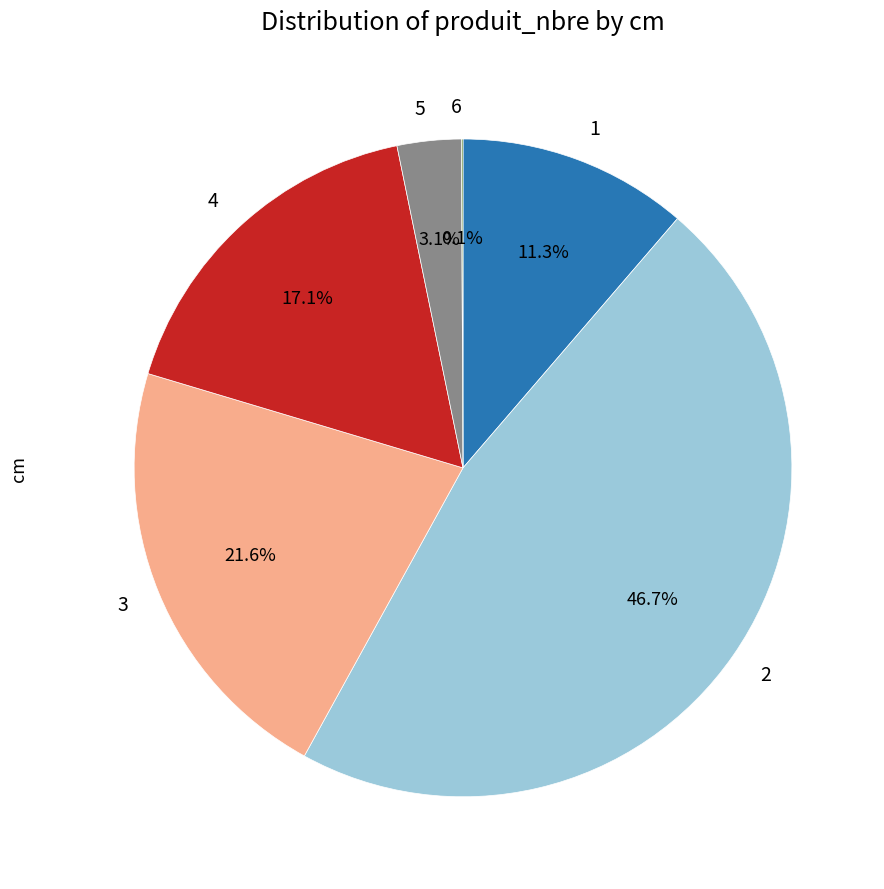

Does 1 represent more than half of the total?

No